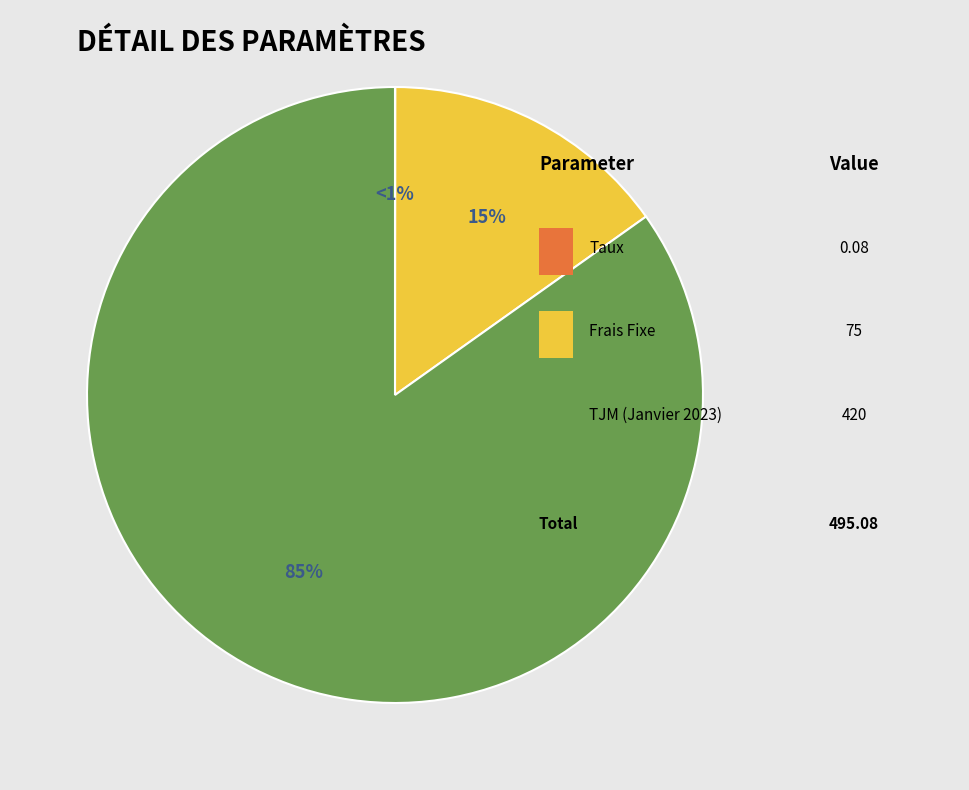

How much of the chart is everything except TJM (Janvier 2023)?

15.2%